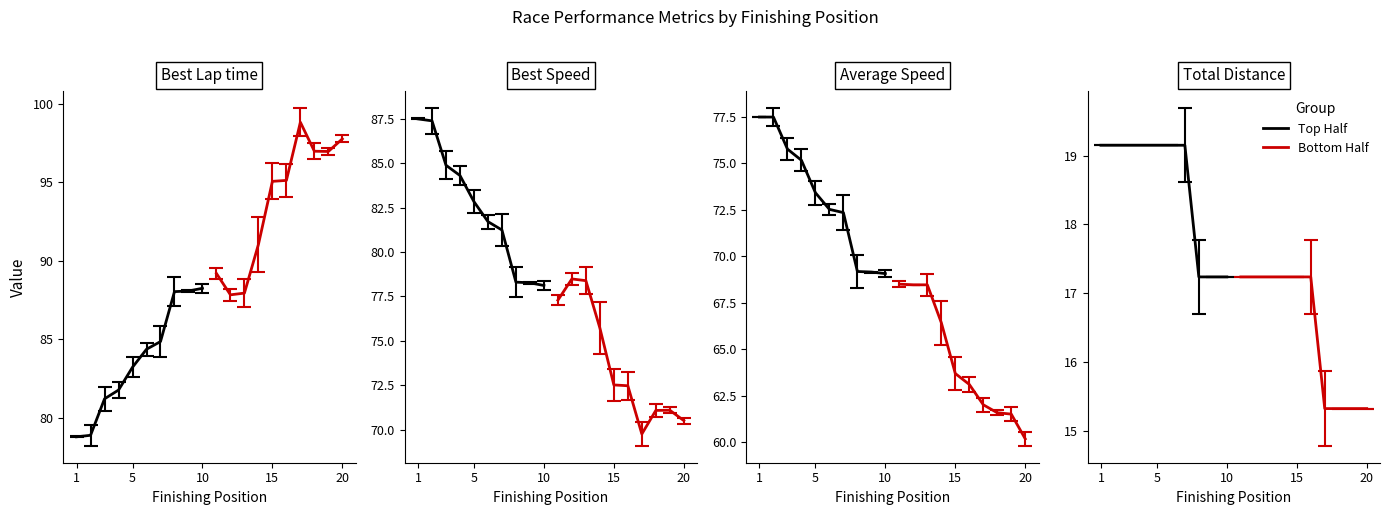

What is the label of the 3rd point from the left?

10